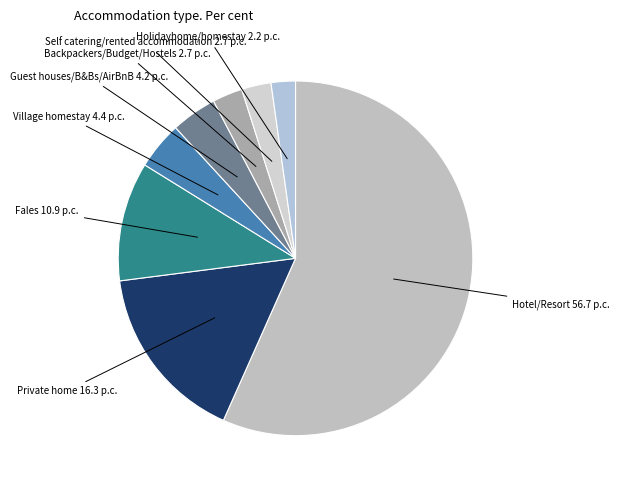

Is the sum of Hotel/Resort and Backpackers/Budget/Hostels greater than half?

Yes